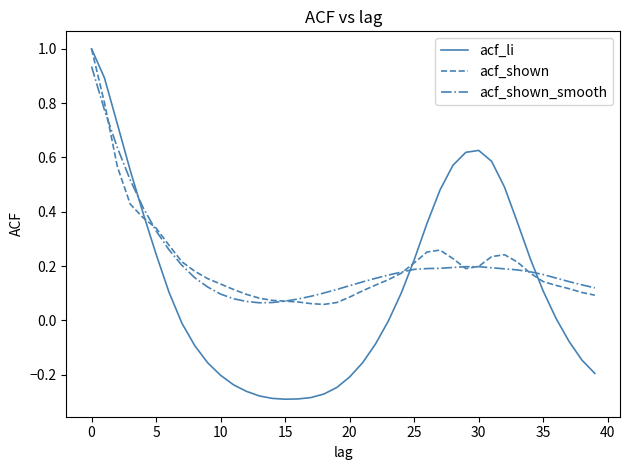

What is the maximum value for acf_shown?

1.0